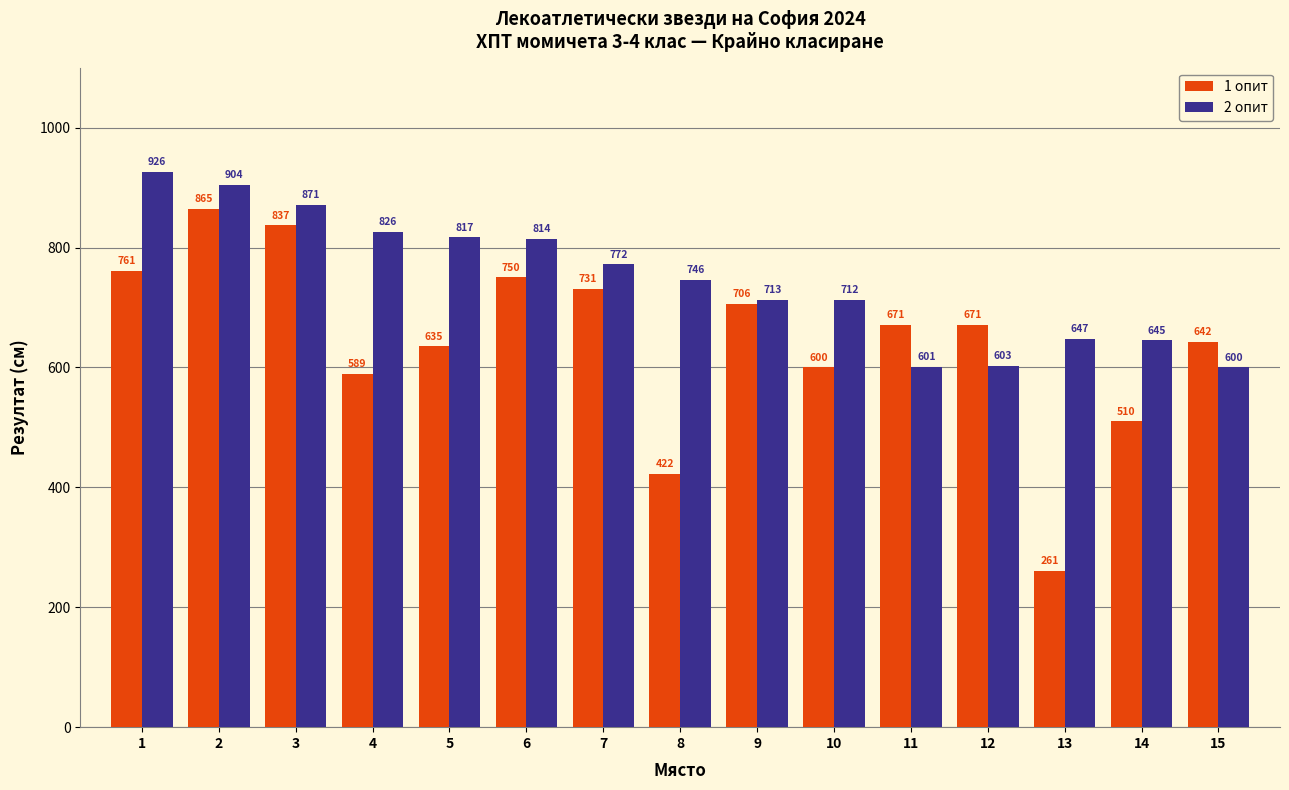

What is the lowest value of the 2 опит series?

600